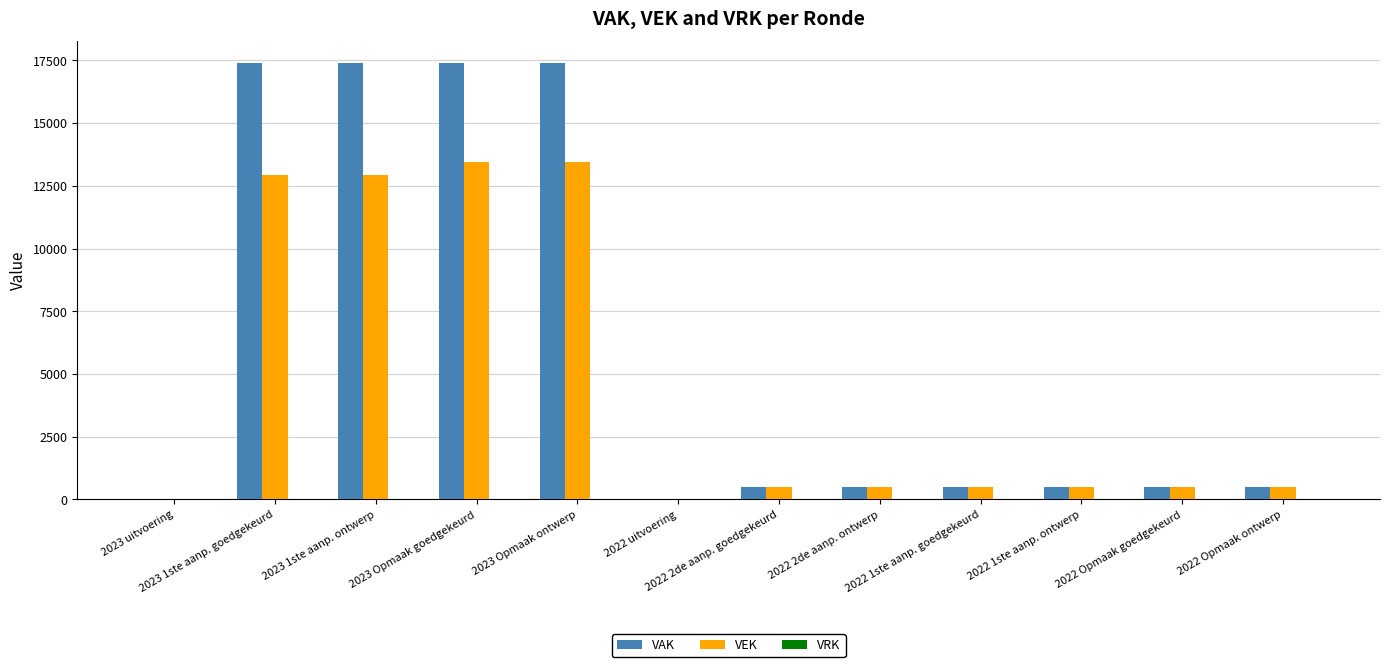

Which series has the widest spread of values?

VAK